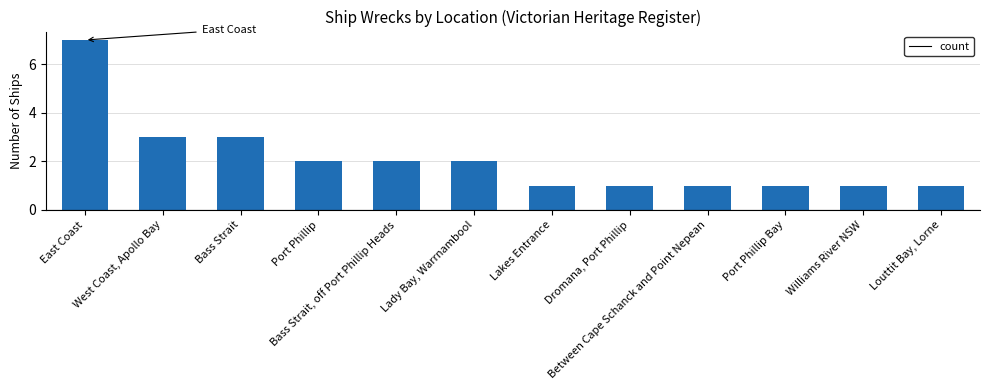

How many data points does each series have?

12